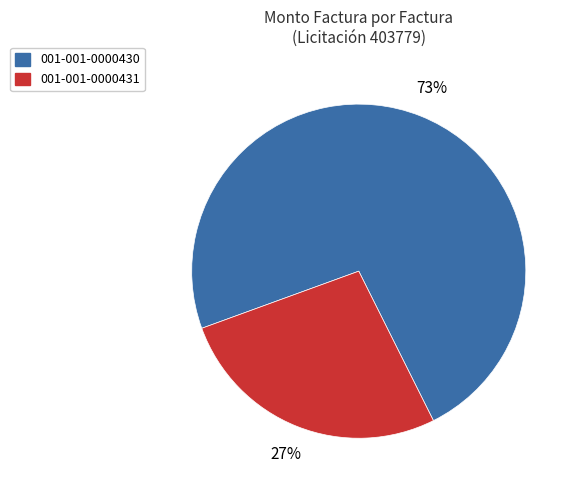

Is there any slice that represents more than half of the pie?

Yes